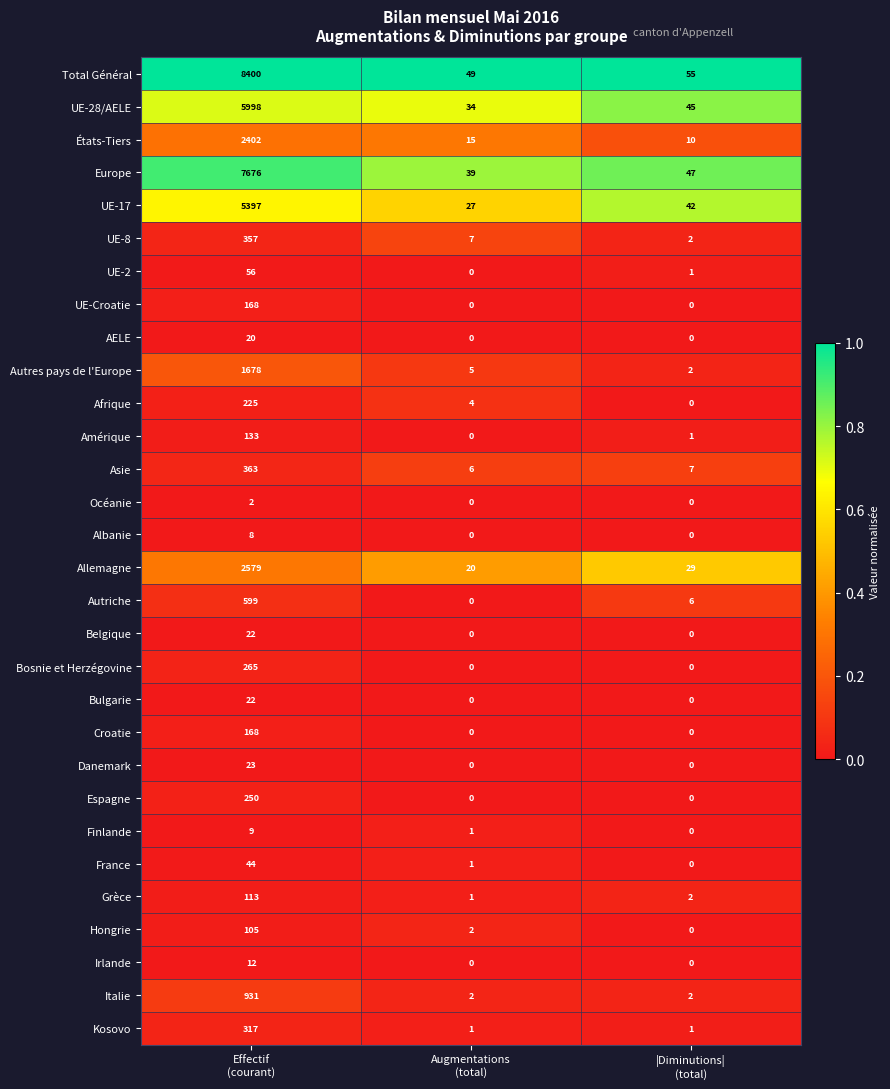

What is the maximum value shown in the chart?

8400